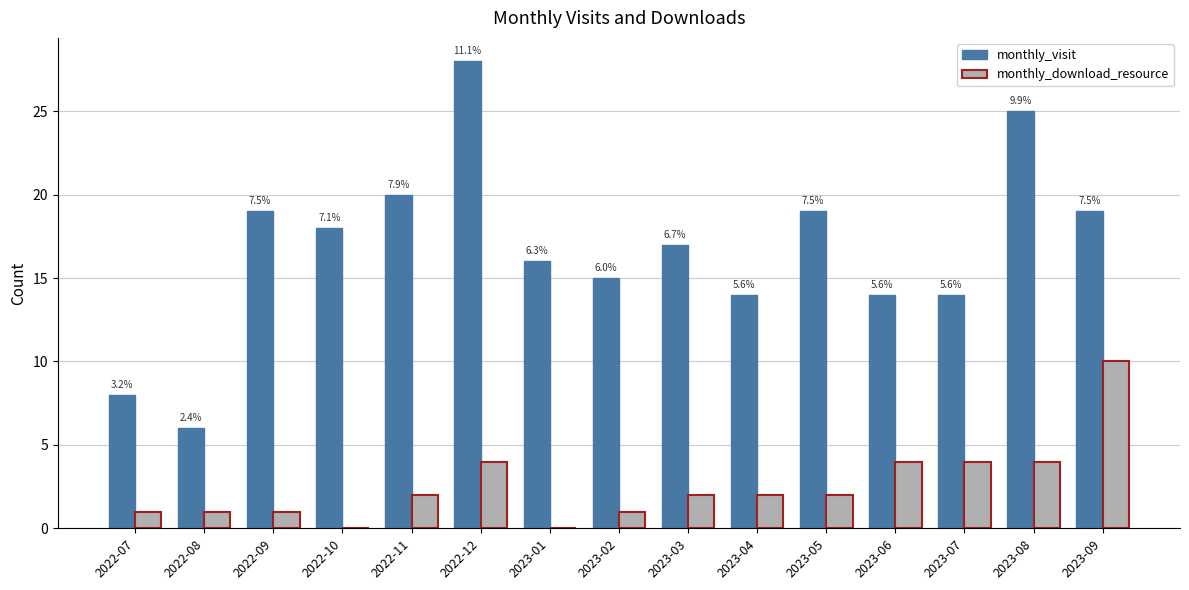

Does the chart contain stacked bars?

No